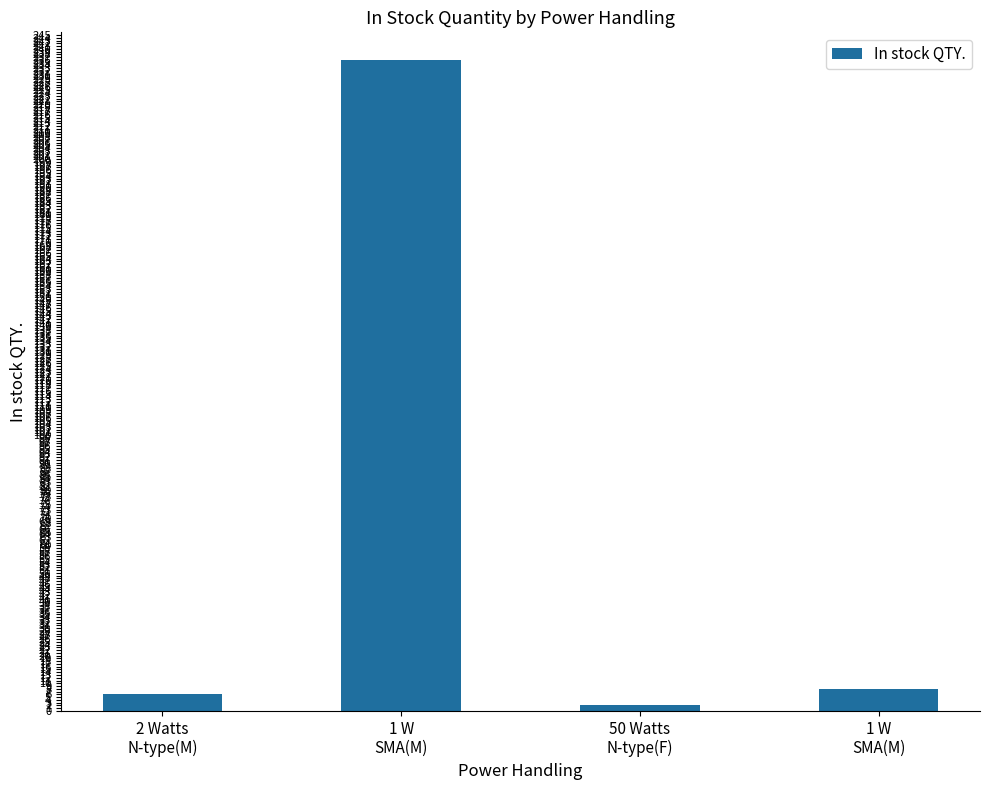

Which has a higher value, 2 Watts
N-type(M) or 1 W
SMA(M)?

1 W
SMA(M)